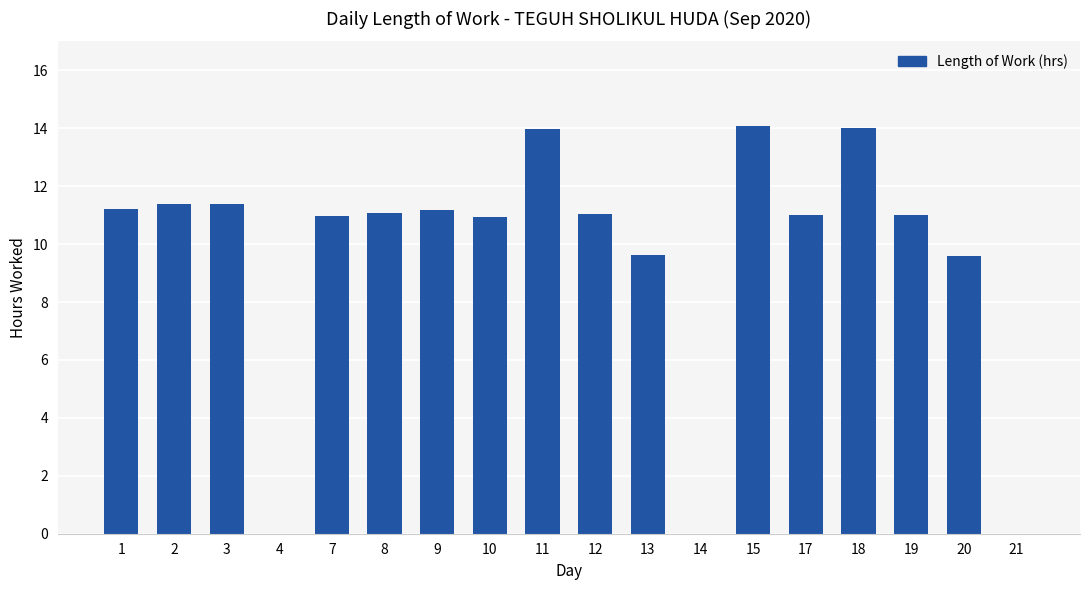

Where does the data first go above 11?

1